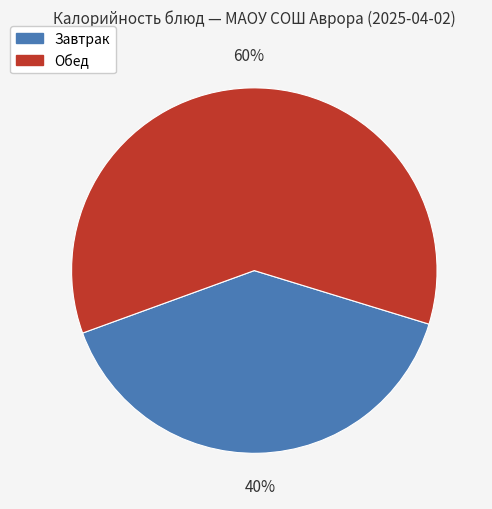

Is there a majority slice in this chart?

Yes